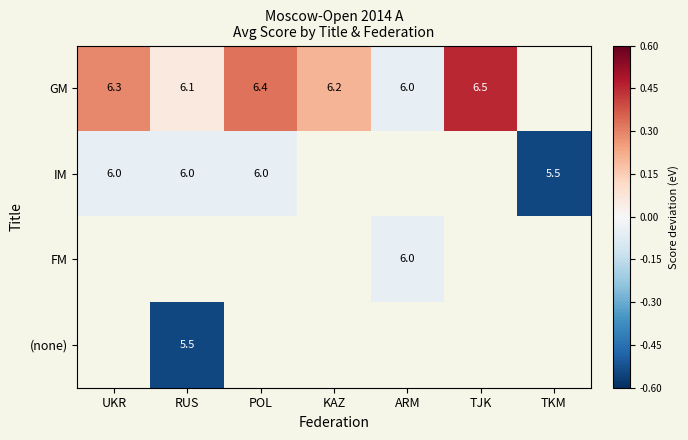

What is the difference between the highest and lowest values at RUS?

0.6